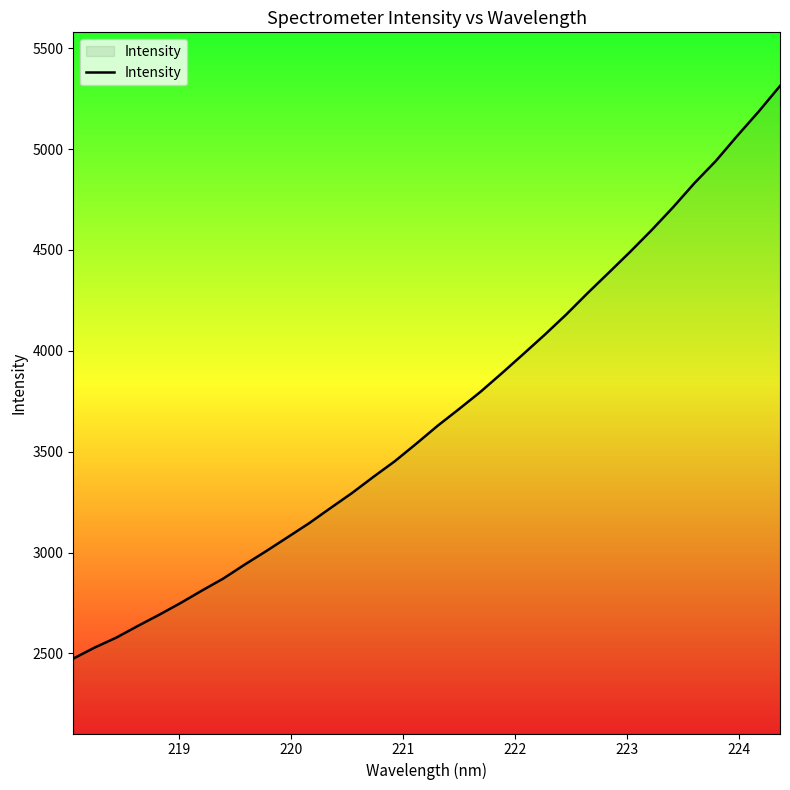

How many lines are shown in the chart?

1